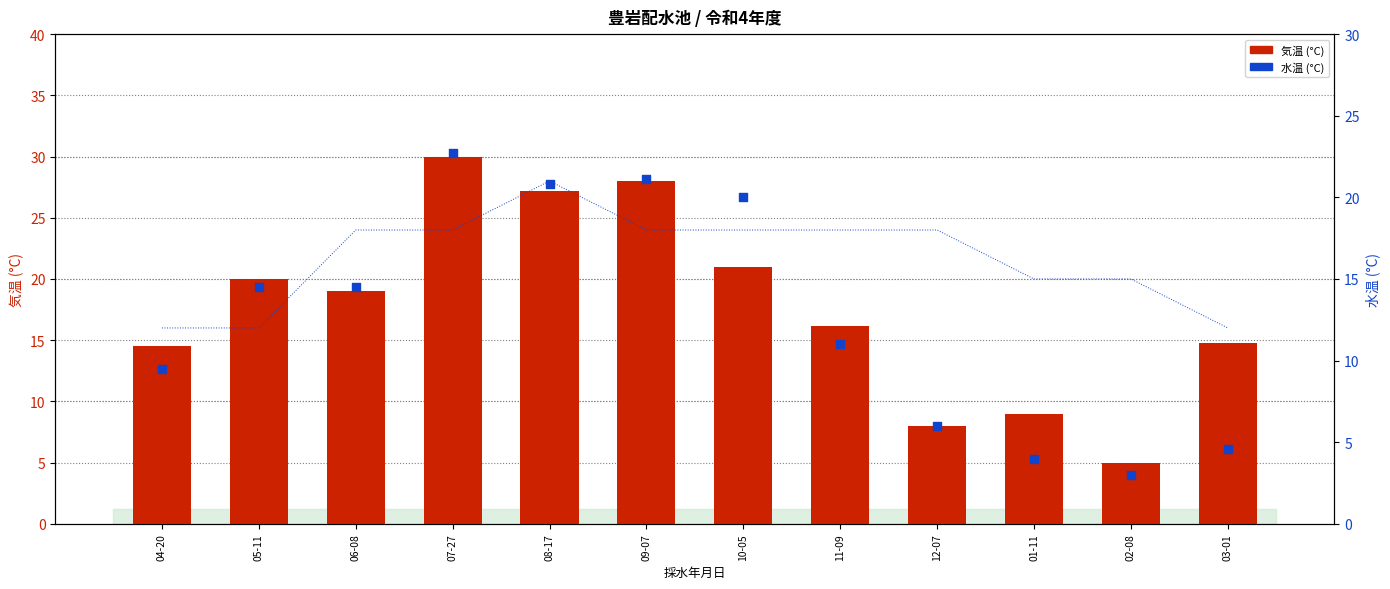

At which category is the sum across all series the highest?

07-27